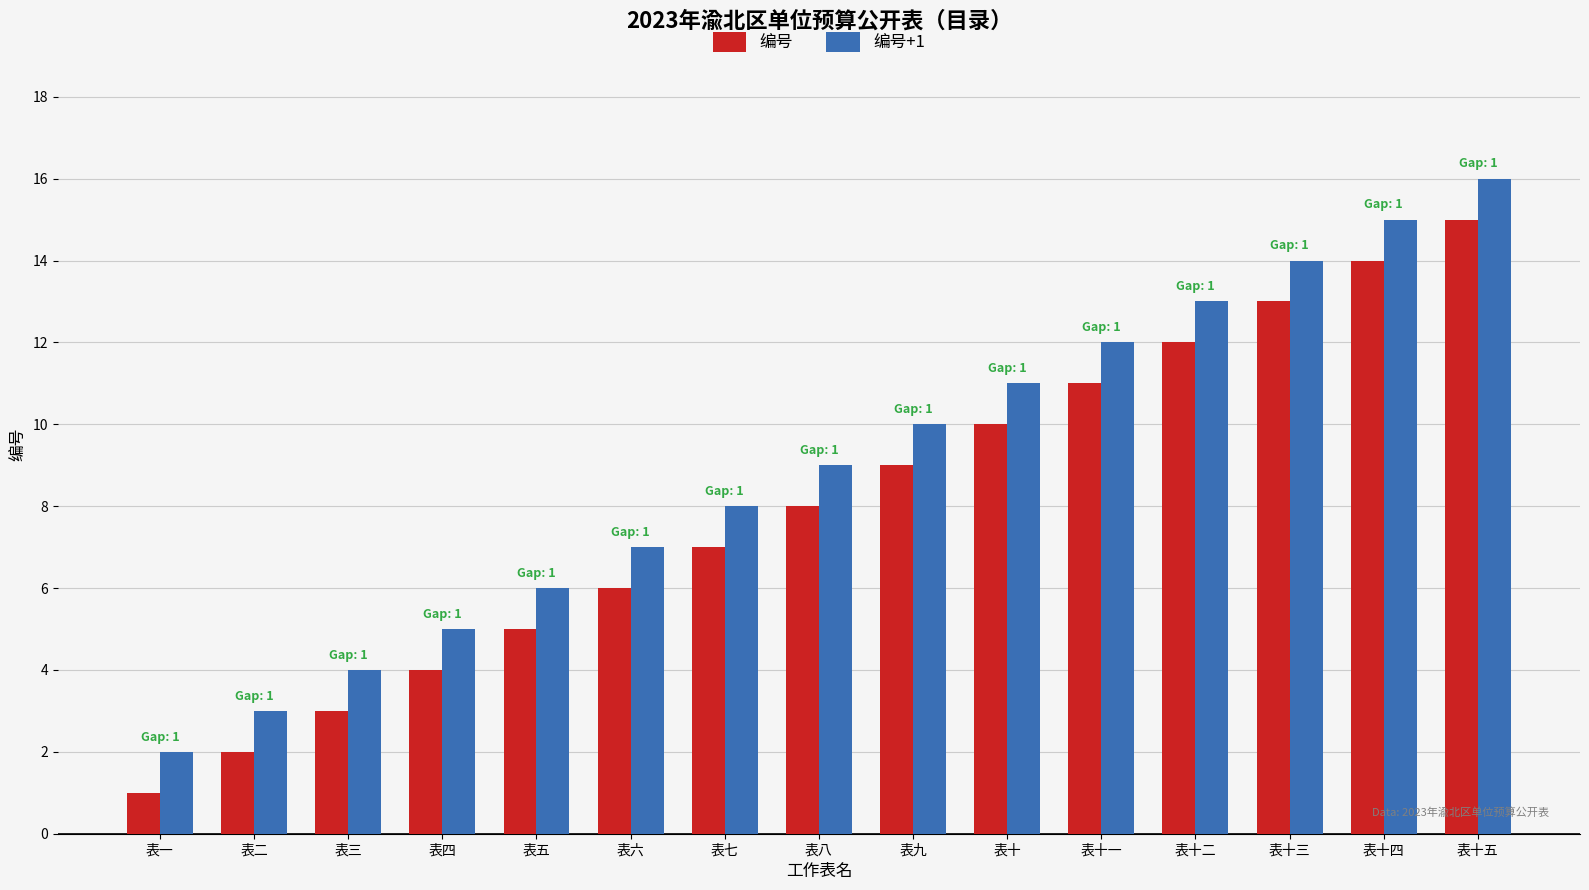

How many data points in 编号+1 are less than 9?

7